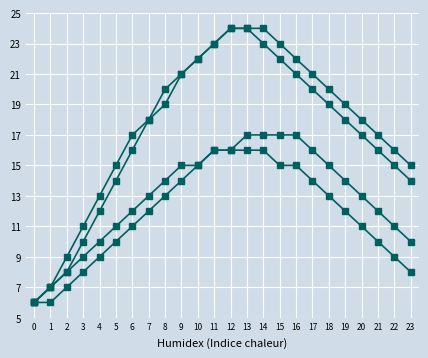

Reading right to left, what are all the values shown in this chart?

This Area: 23=10	22=11	21=12	20=13	19=14	18=15	17=16	16=17	15=17	14=17	13=17	12=16	11=16	10=15	9=14	8=13	7=12	6=11	5=10	4=9	3=8	2=7	1=6	0=6
Borden County: 23=15	22=16	21=17	20=18	19=19	18=20	17=21	16=22	15=23	14=24	13=24	12=24	11=23	10=22	9=21	8=20	7=18	6=17	5=15	4=13	3=11	2=9	1=7	0=6
Texas: 23=14	22=15	21=16	20=17	19=18	18=19	17=20	16=21	15=22	14=23	13=24	12=24	11=23	10=22	9=21	8=19	7=18	6=16	5=14	4=12	3=10	2=8	1=7	0=6
National: 23=8	22=9	21=10	20=11	19=12	18=13	17=14	16=15	15=15	14=16	13=16	12=16	11=16	10=15	9=15	8=14	7=13	6=12	5=11	4=10	3=9	2=8	1=7	0=6